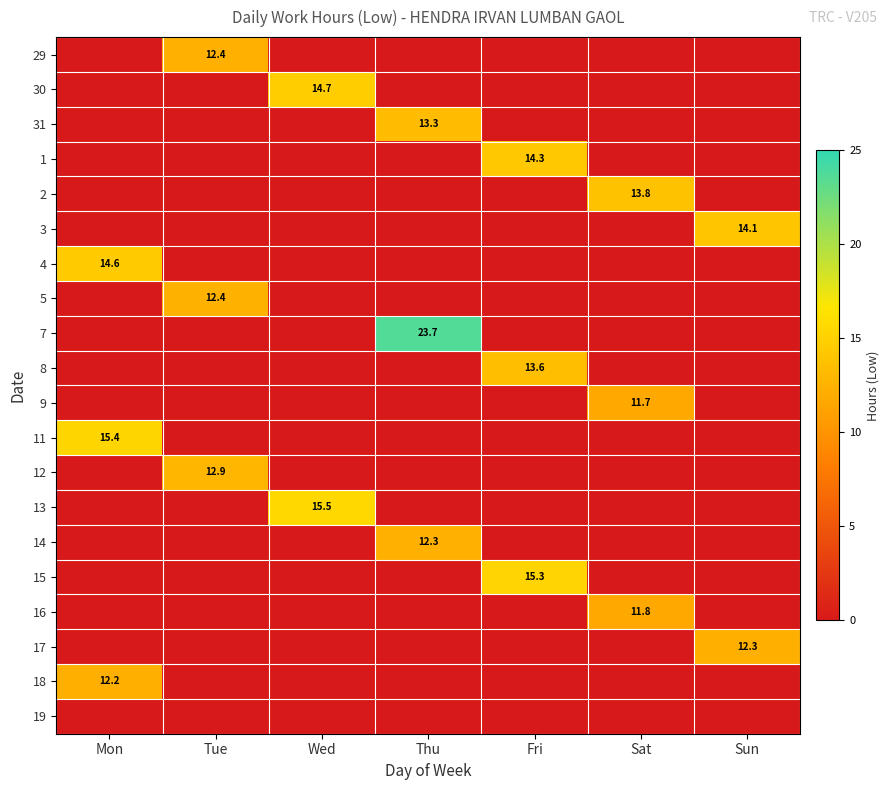

What is the total value across all series at Wed?

30.2